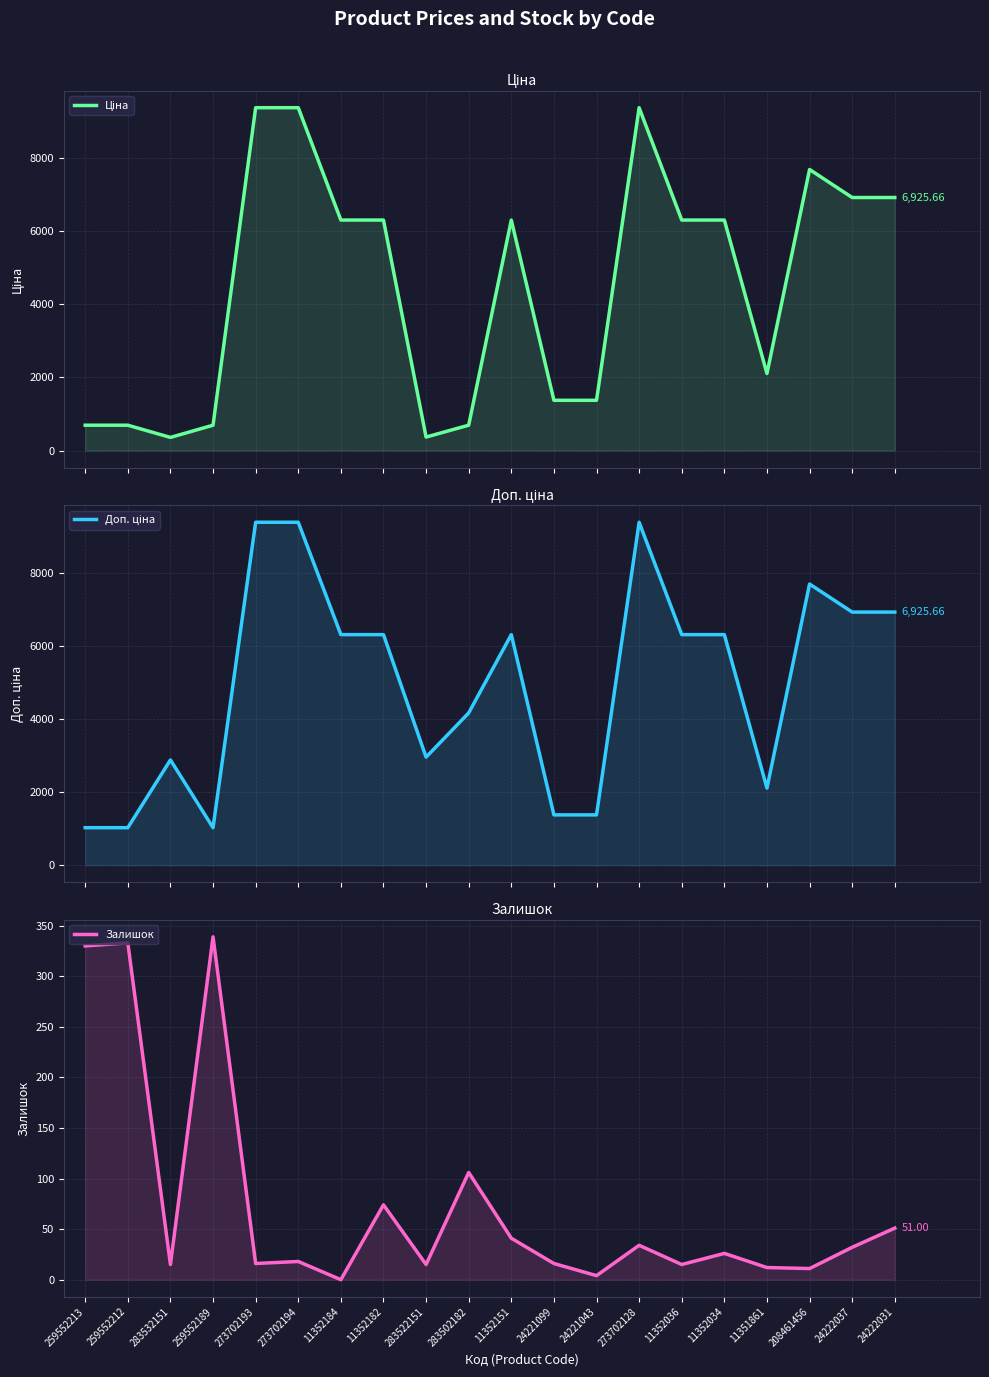

In Доп. ціна, how many points are lower than both neighbors (excluding endpoints)?

3